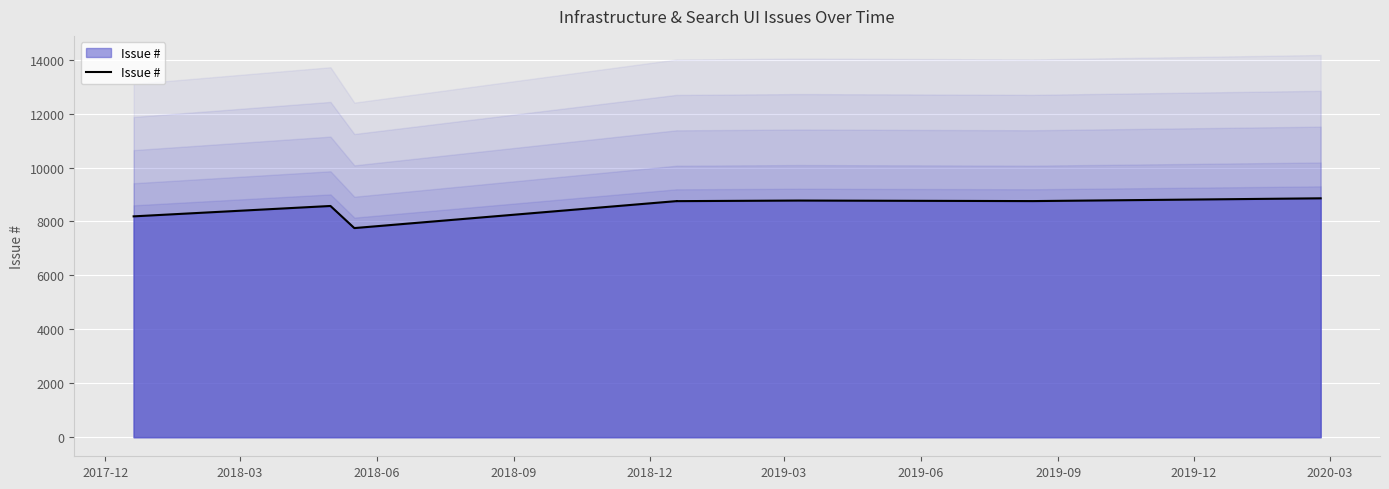

What is the difference between the second highest and second lowest values?

586